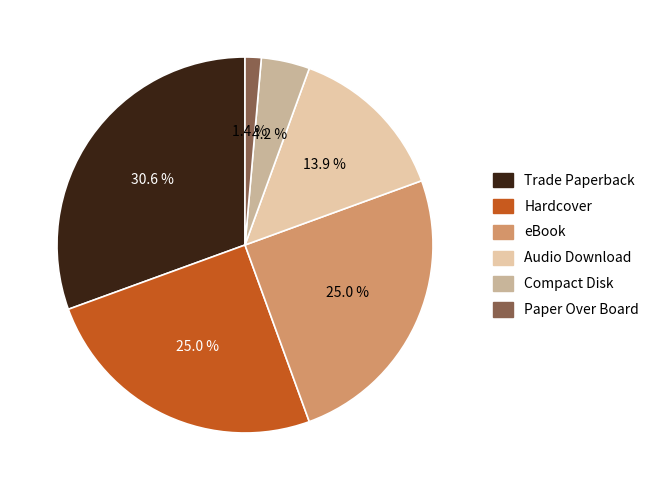

How many segments does this pie chart have?

6